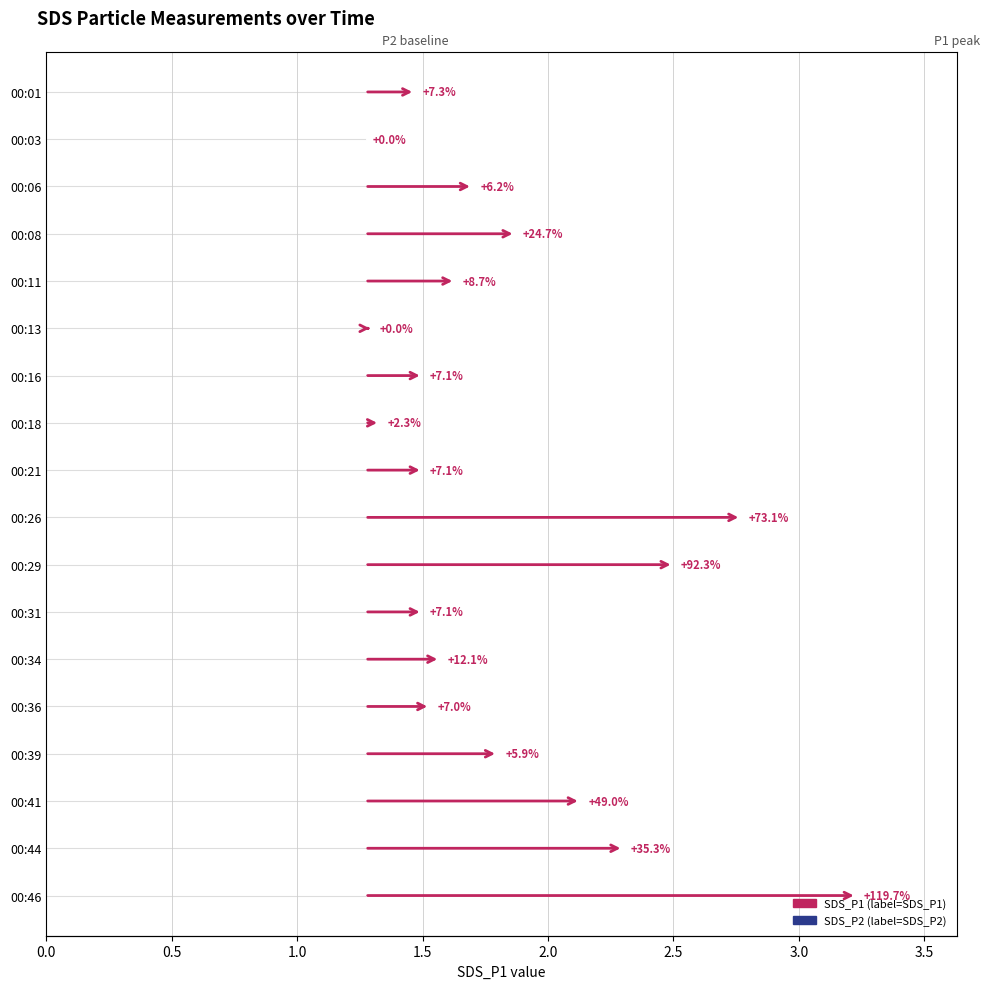

The SDS_P2 series shows 1.3 at 00:13. True or false?

True